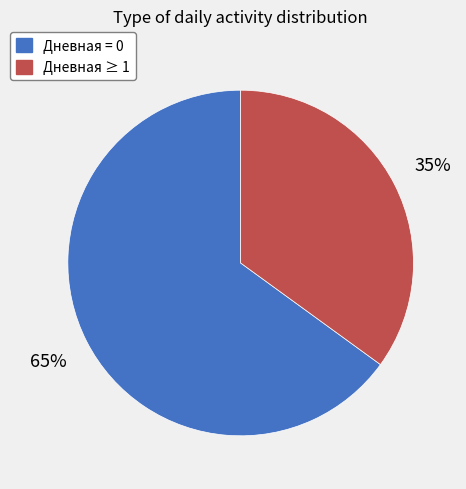

Is there a majority slice in this chart?

Yes